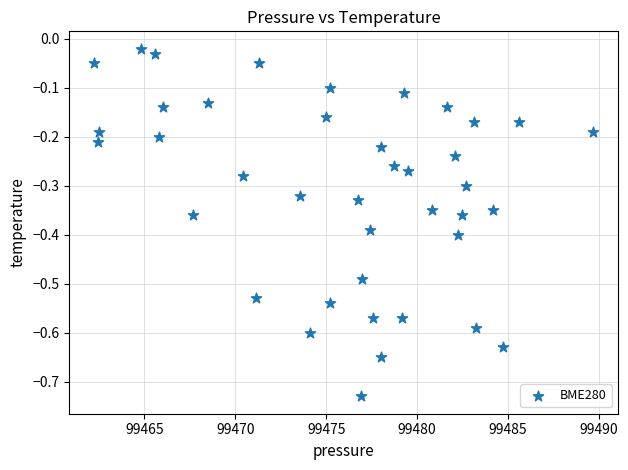

What is the range of Y values (max minus min)?

0.7